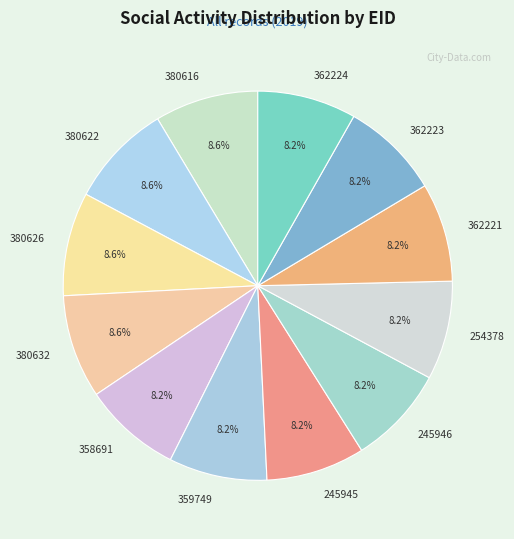

To the nearest percent, what is the average slice percentage?

8%